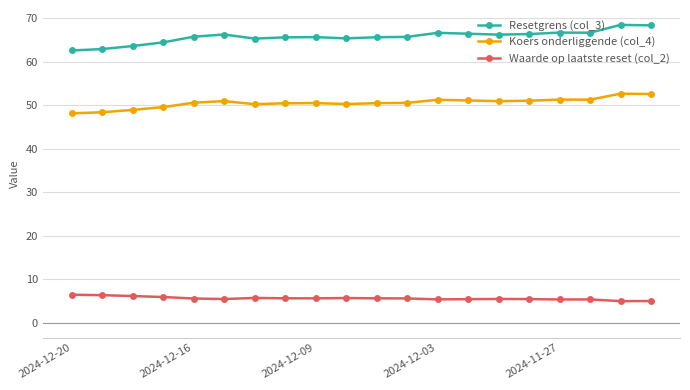

At how many categories does at least one series exceed 10?

20